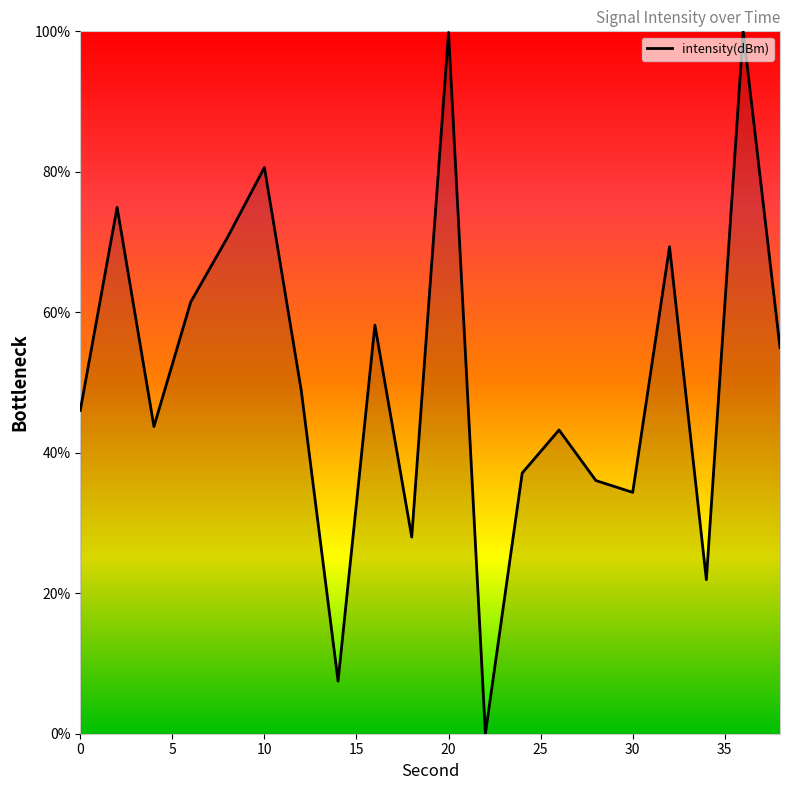

What is the difference between the maximum and minimum values?

100.0